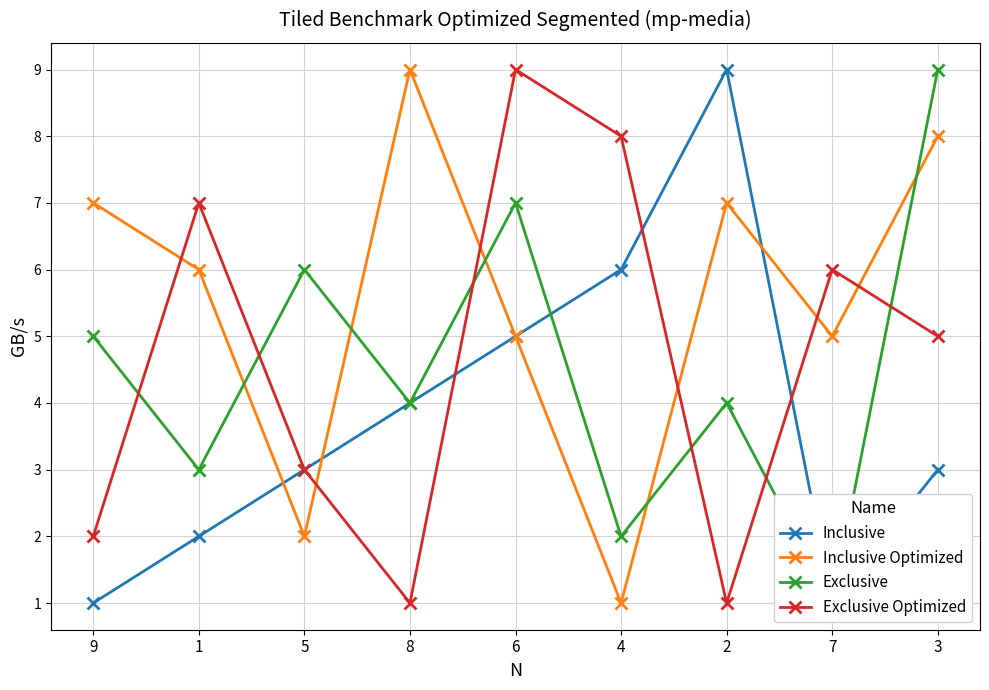

Reading left to right, what are all the values shown in this chart?

Inclusive: 9=1	1=2	5=3	8=4	6=5	4=6	2=9	7=1	3=3
Inclusive Optimized: 9=7	1=6	5=2	8=9	6=5	4=1	2=7	7=5	3=8
Exclusive: 9=5	1=3	5=6	8=4	6=7	4=2	2=4	7=1	3=9
Exclusive Optimized: 9=2	1=7	5=3	8=1	6=9	4=8	2=1	7=6	3=5